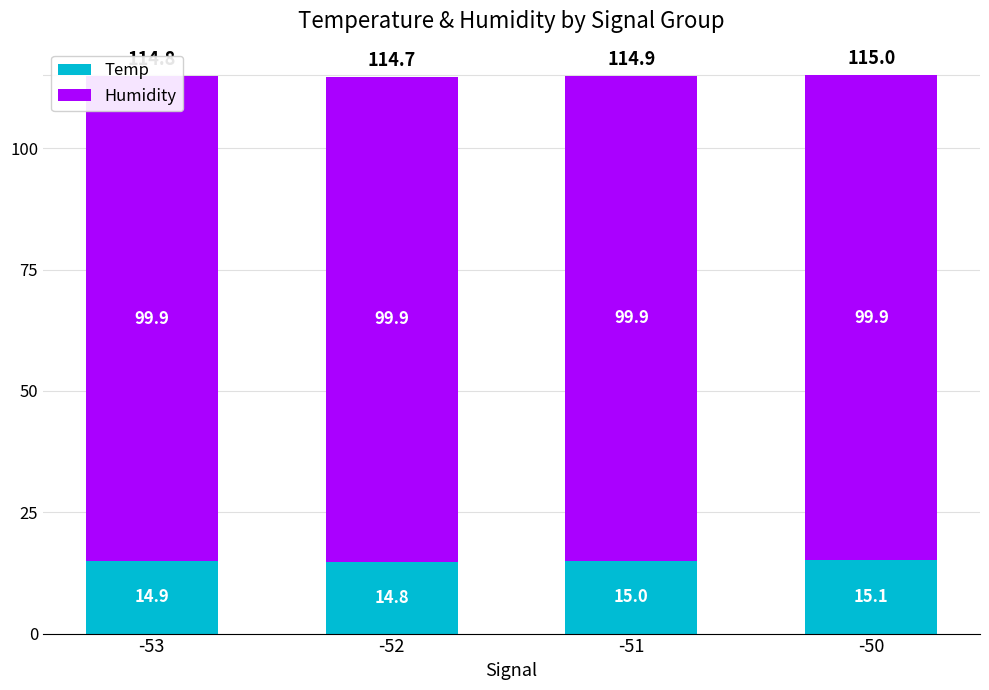

At which label does Temp first exceed 15?

-50